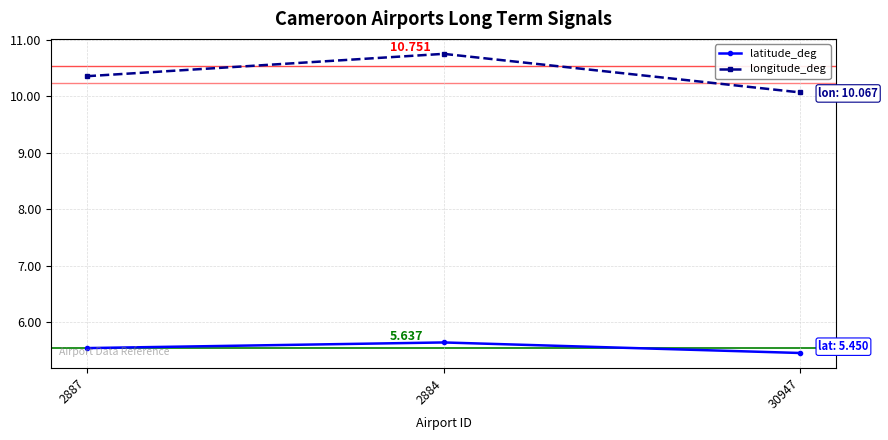

Which series changed the most between 2887 and 2884?

longitude_deg